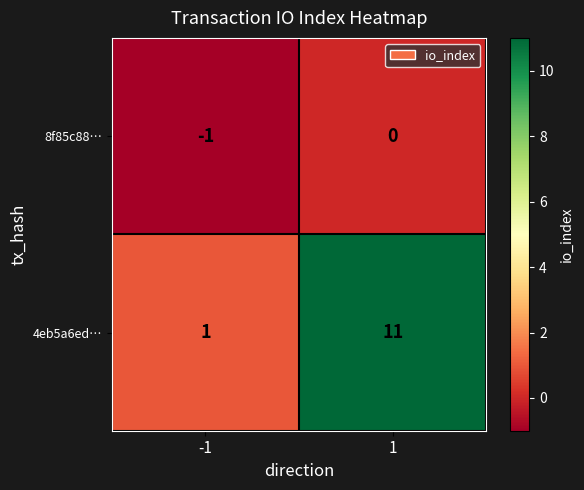

What is the difference between the maximum and minimum values in the 4eb5a6ed… series?

10